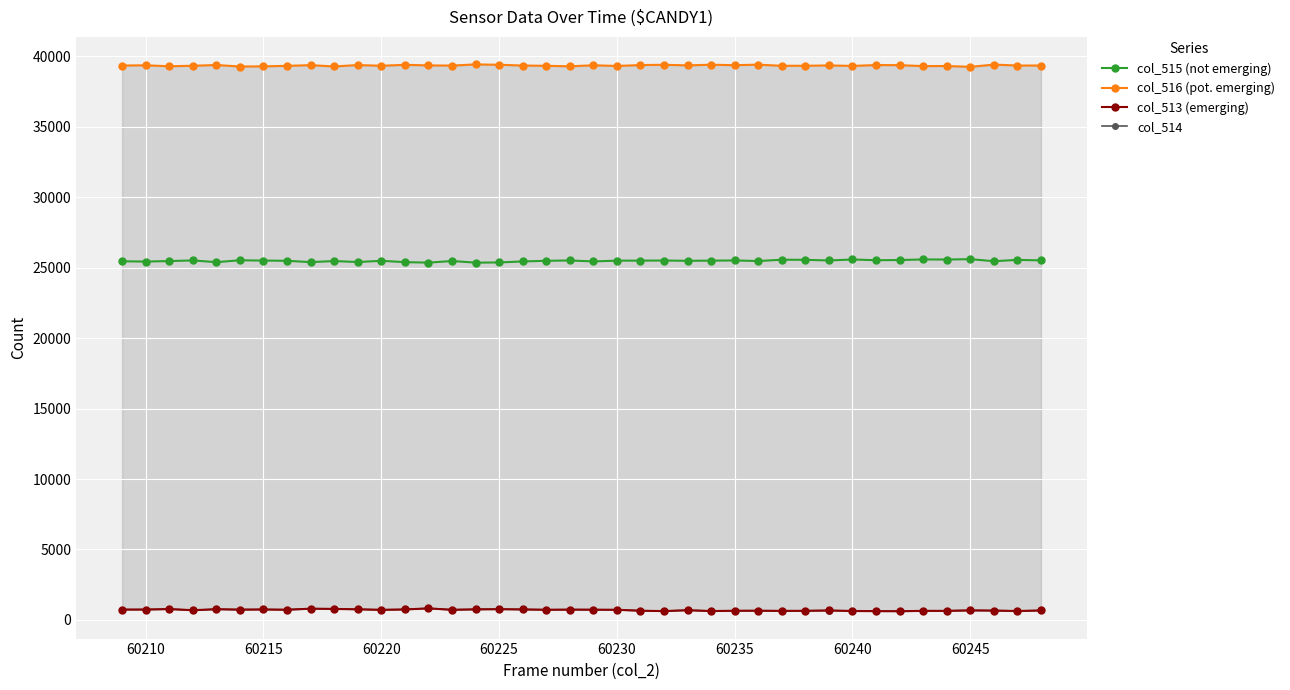

True or false: col_515 (not emerging) has a value of 37832 at 60230.

False